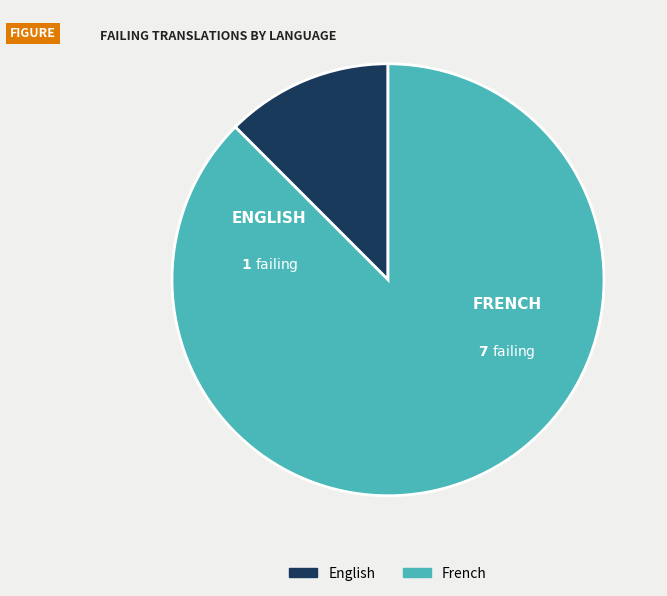

Rank the categories by value from lowest to highest.

English, French